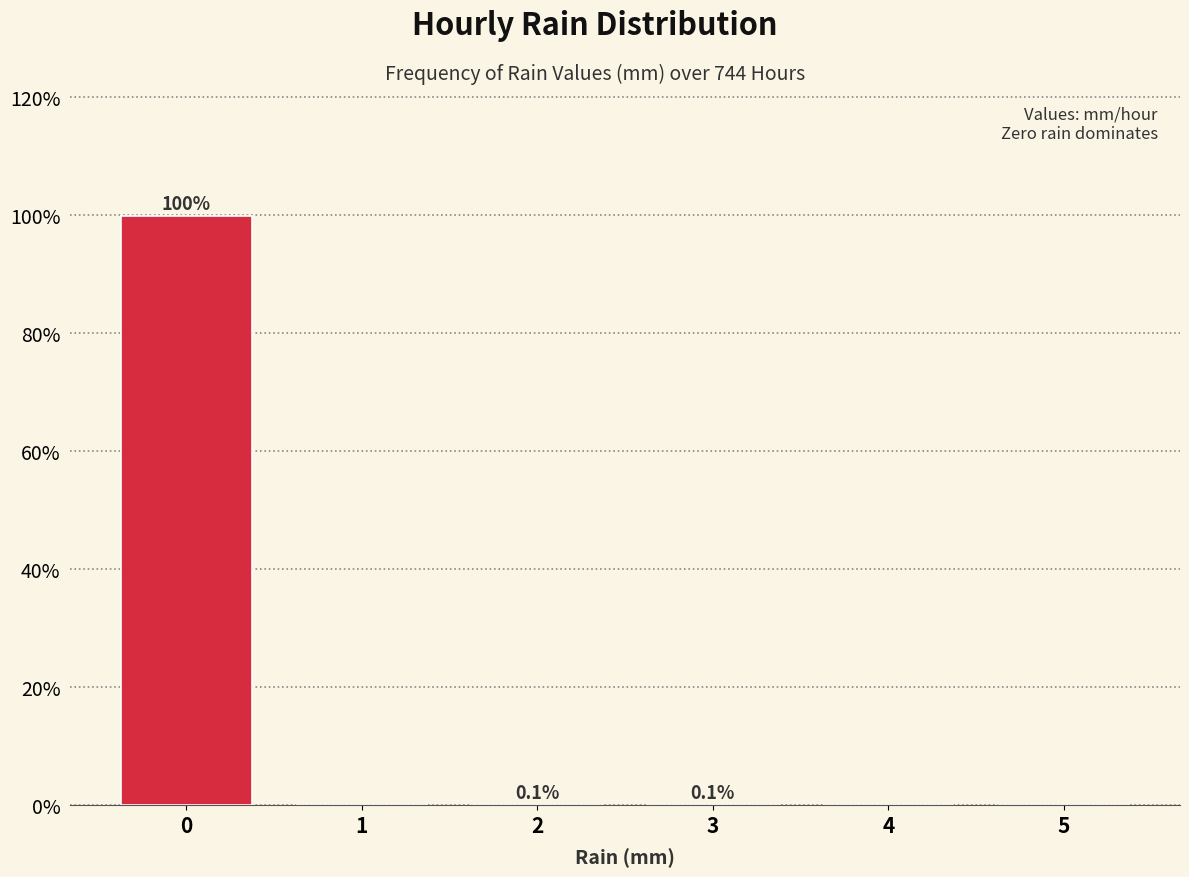

Reading right to left, what are all the values shown in this chart?

5=0.0	4=0.0	3=0.1	2=0.1	1=0.0	0=99.7